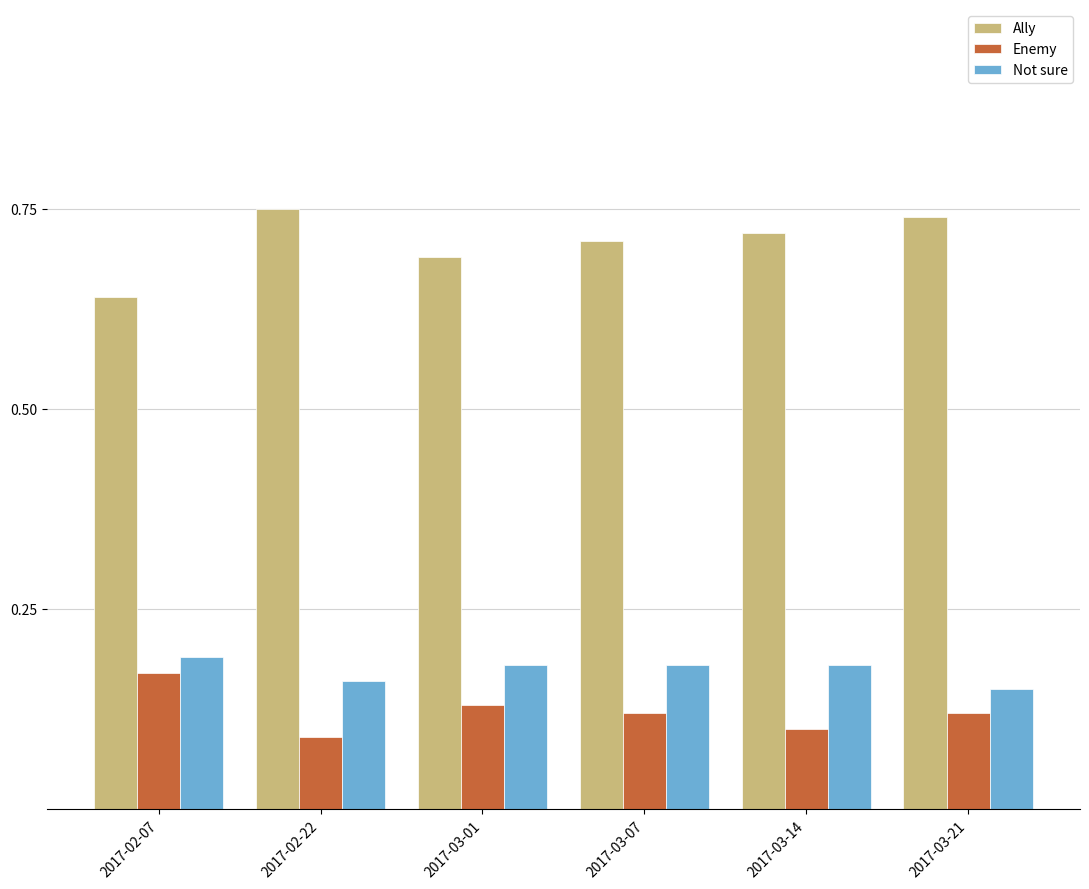

What is the label of the 3rd bar from the left?

2017-03-01